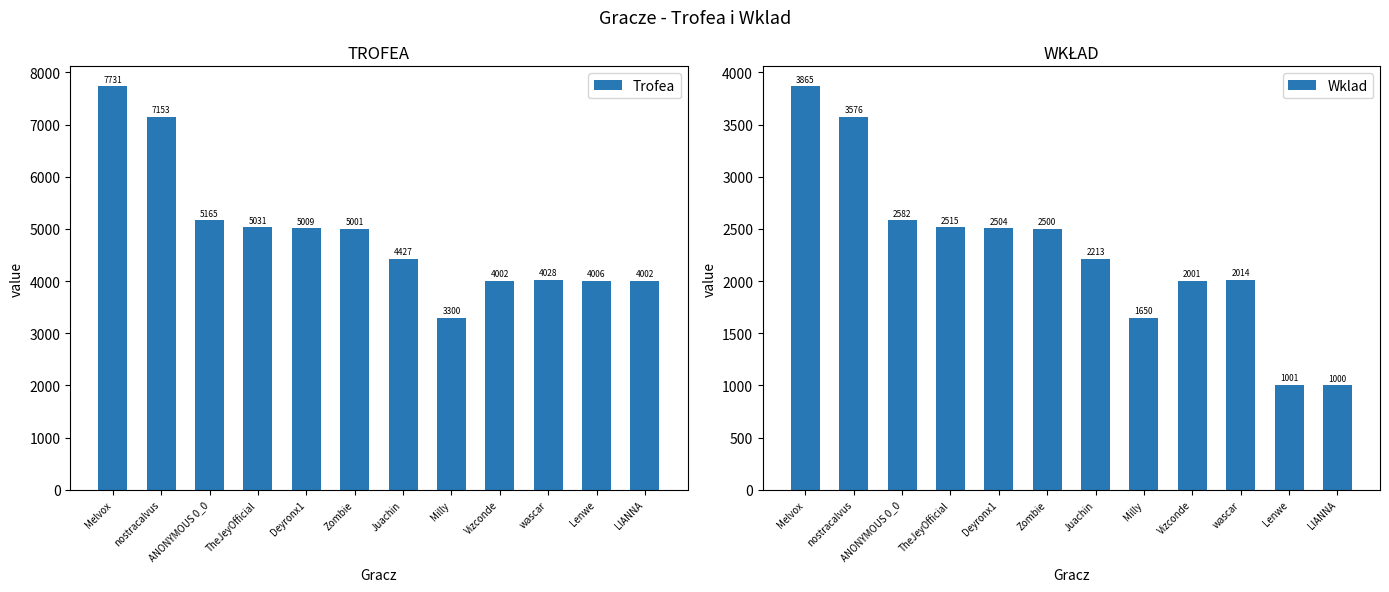

Does the chart contain stacked bars?

No